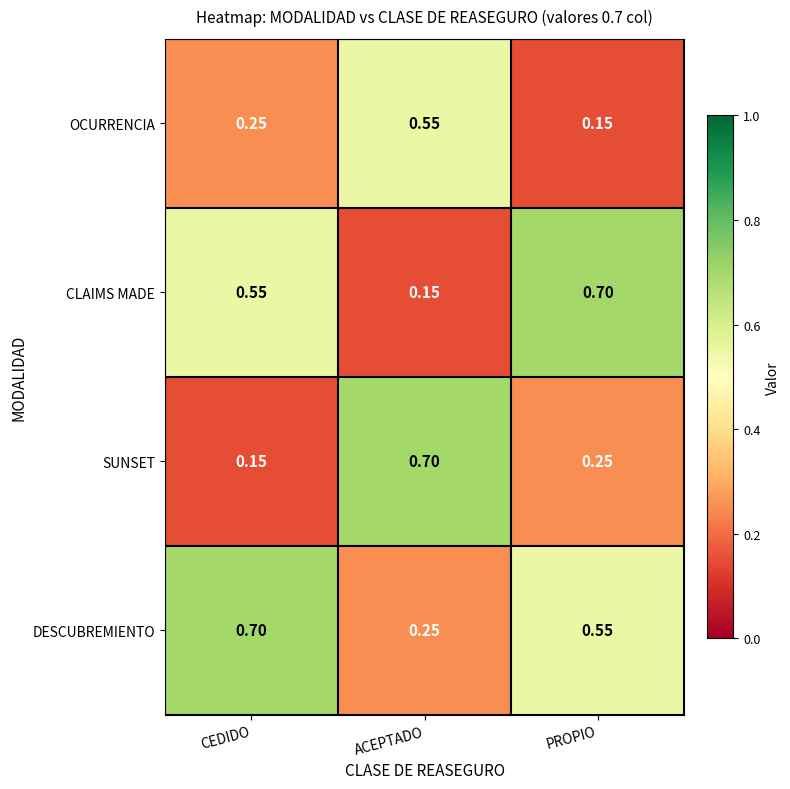

Which category has the highest value in the CLAIMS MADE series?

PROPIO